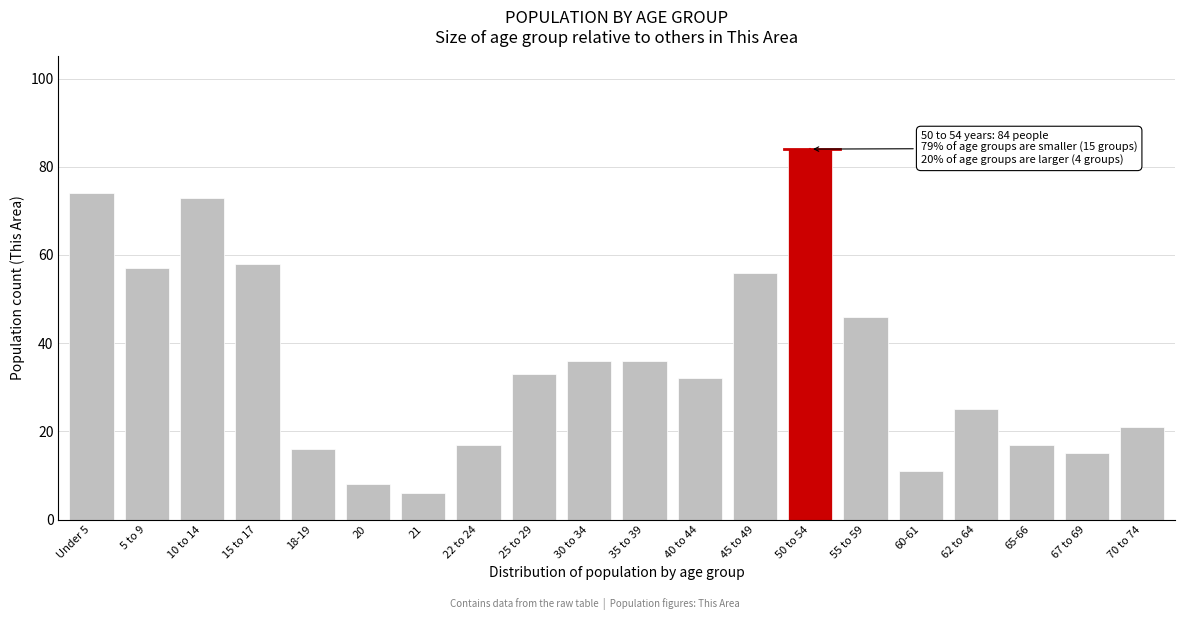

Reading left to right, list all the values displayed in this chart.

74	57	73	58	16	8	6	17	33	36	36	32	56	84	46	11	25	17	15	21